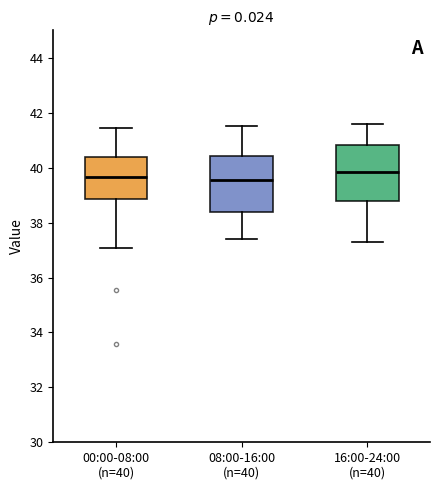

Reading left to right, transcribe this box plot: for each box, give where its median line is, the range the box spans, and where its two whiskers end, as read against the y-axis. The values are not printed on the chart, so give them approximately, as read against the axis.

00:00-08:00 (n=40): median 39.6, box 38.8 to 40.4, whiskers 37.0 to 41.4
08:00-16:00 (n=40): median 39.6, box 38.4 to 40.4, whiskers 37.4 to 41.6
16:00-24:00 (n=40): median 39.8, box 38.8 to 40.8, whiskers 37.4 to 41.6